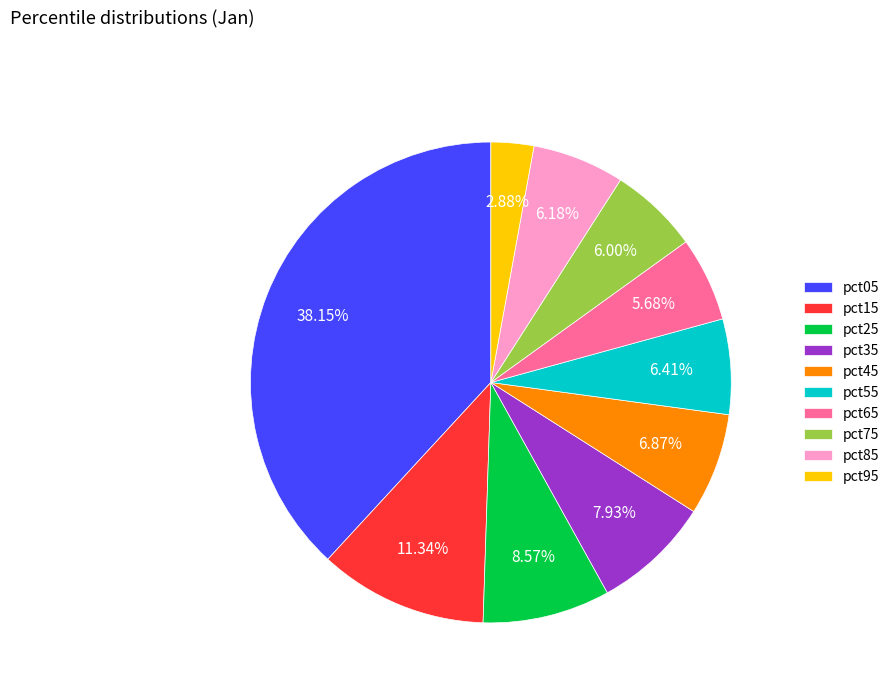

The pct85 slice represents 17% of the pie. True or false?

False